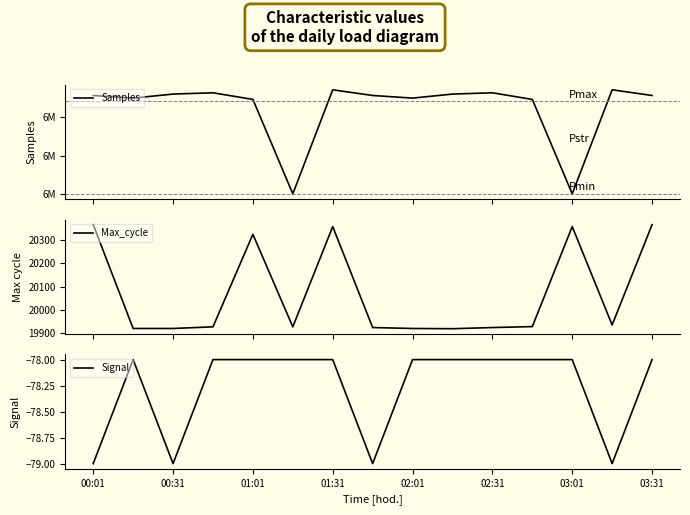

The value of Signal at 03:31 is -111. True or false?

False